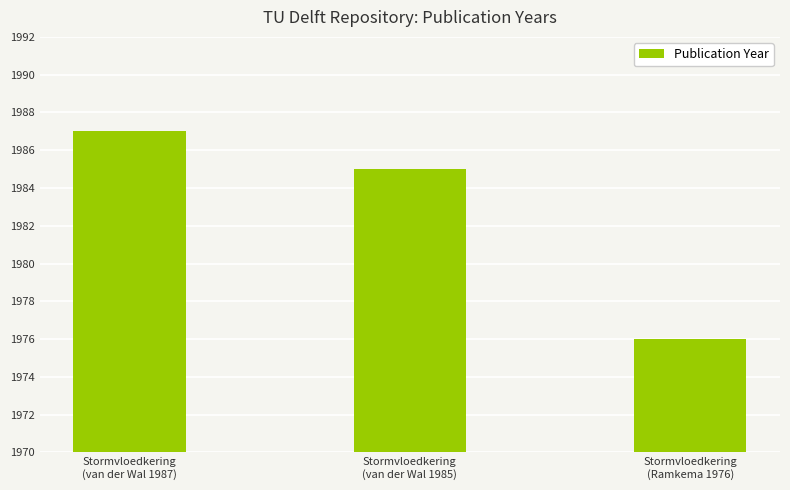

What is the average value?

1983